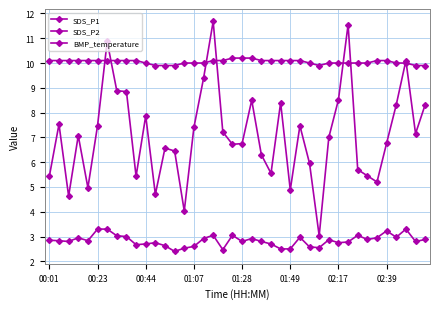

After their last crossing, which series has the higher values: SDS_P1 or BMP_temperature?

BMP_temperature